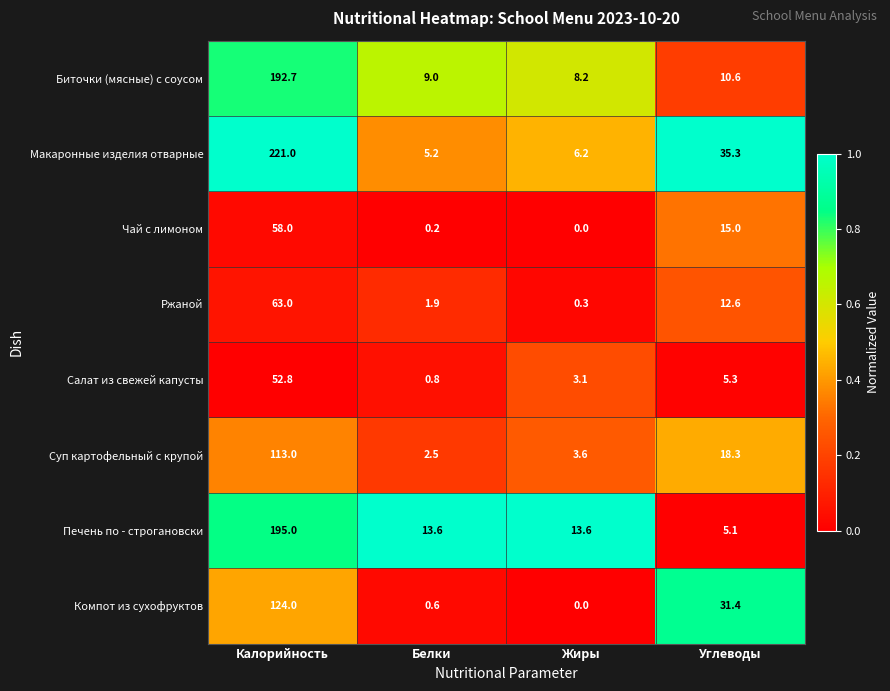

True or false: Компот из сухофруктов has a value of 43.2 at Углеводы.

False